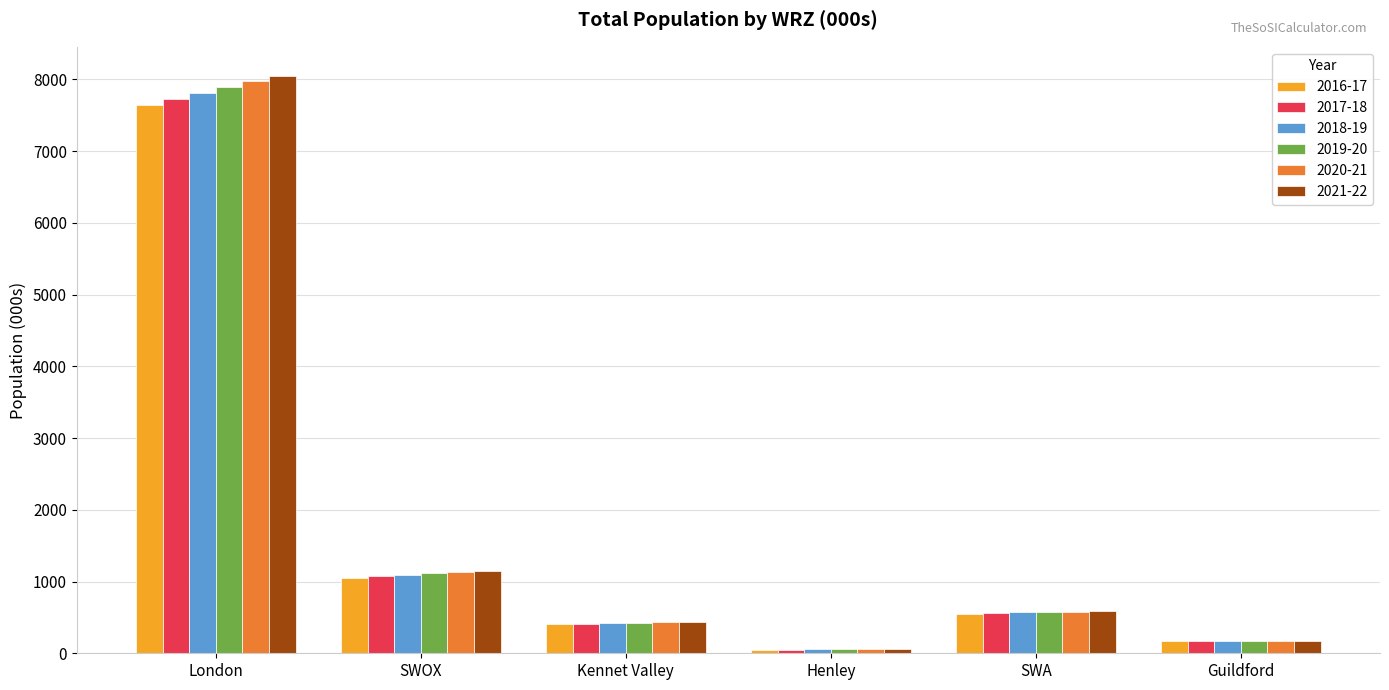

At which category is the sum across all series the highest?

London